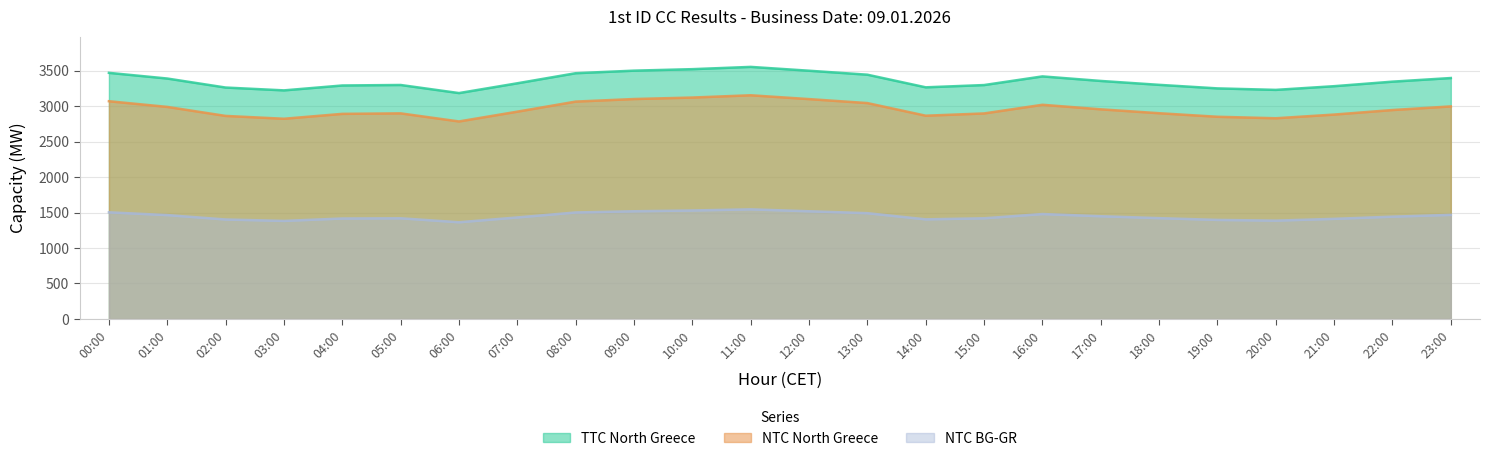

How many lines are shown in the chart?

3